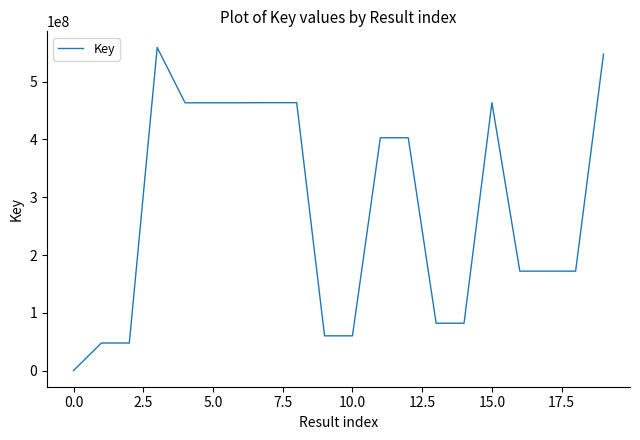

What is the difference between the maximum and minimum values?

559032171